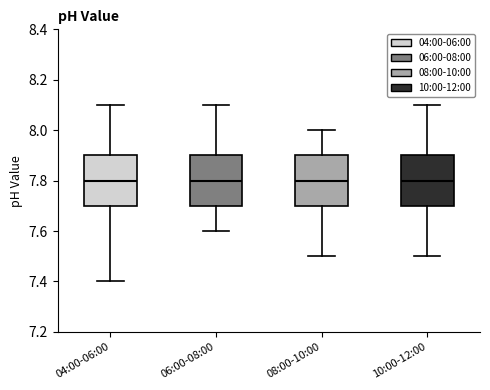

Reading left to right, read every box against the y-axis: the position of its median line, the range the box covers, and the ends of its whiskers. The values are not printed on the chart, so give them approximately, as read against the axis.

04:00-06:00: median 7.8, box 7.7 to 7.9, whiskers 7.4 to 8.1
06:00-08:00: median 7.8, box 7.7 to 7.9, whiskers 7.6 to 8.1
08:00-10:00: median 7.8, box 7.7 to 7.9, whiskers 7.5 to 8.0
10:00-12:00: median 7.8, box 7.7 to 7.9, whiskers 7.5 to 8.1